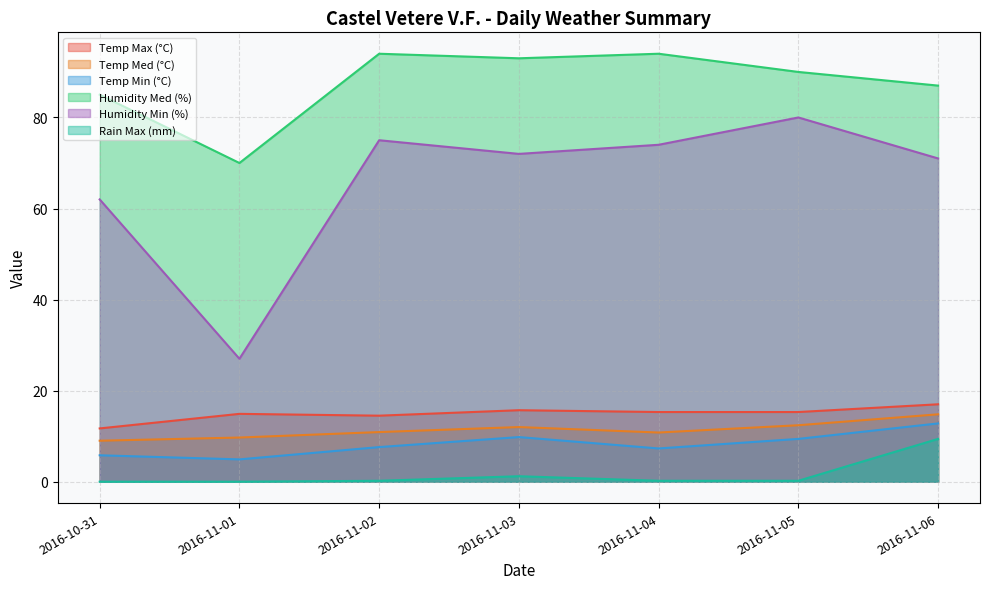

List the labels in order of Temp Min (°C) value, smallest first.

2016-11-01, 2016-10-31, 2016-11-04, 2016-11-02, 2016-11-05, 2016-11-03, 2016-11-06